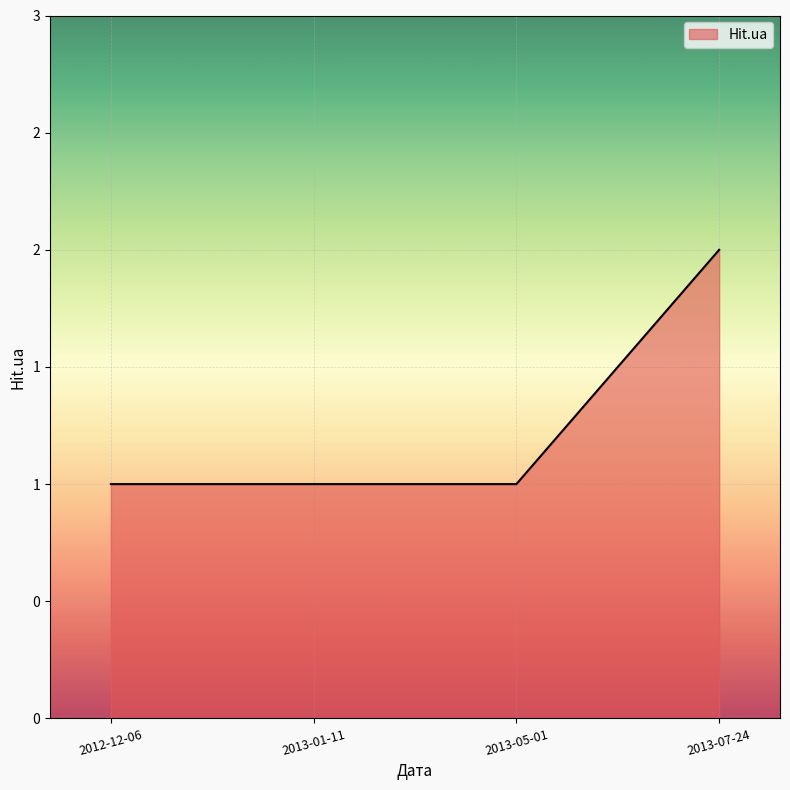

Does the chart have visible grid lines?

Yes